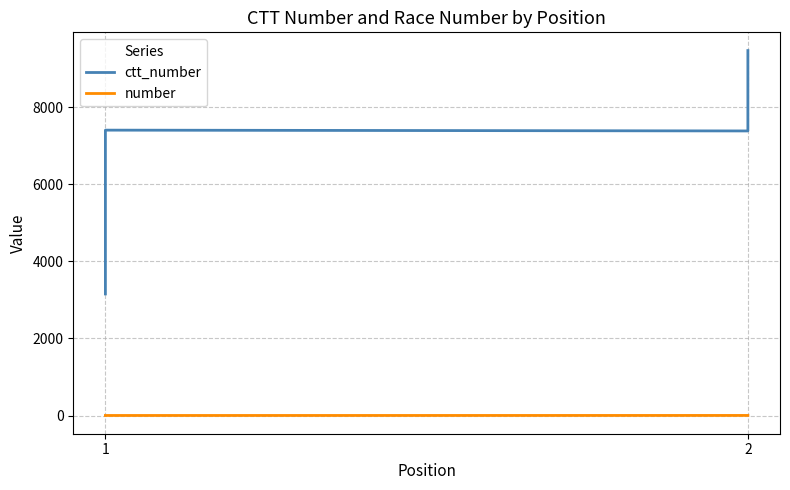

Between 2 and 3, which series saw the biggest shift?

ctt_number